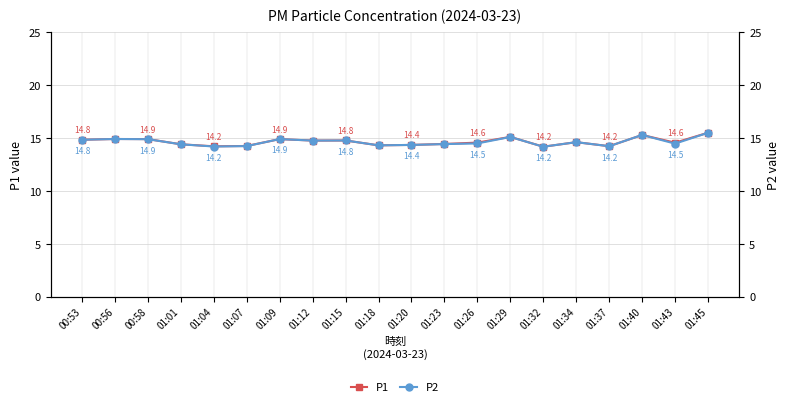

How many distinct data groups are displayed?

2